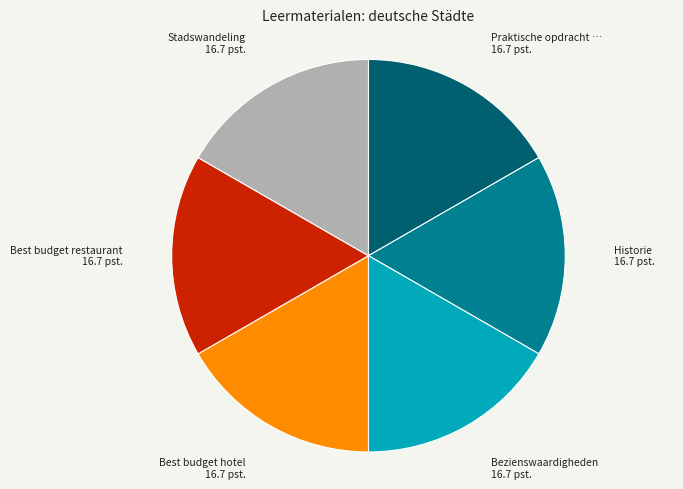

Is there any slice that represents more than half of the pie?

No